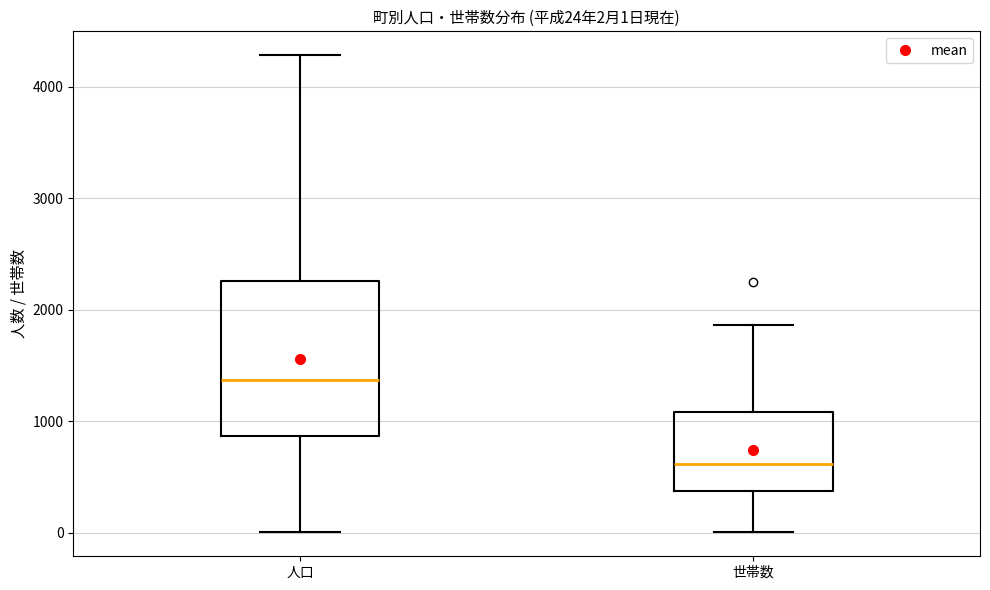

Which box has the lowest median line?

世帯数